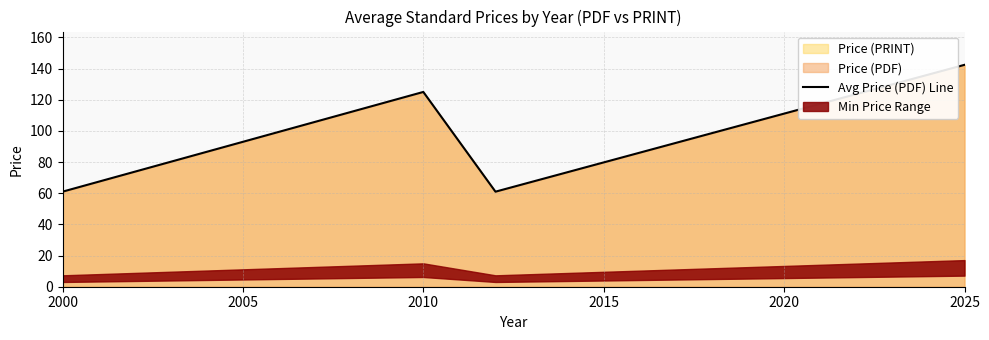

At which label is Avg Price (PDF) Line closest to 101?

2010